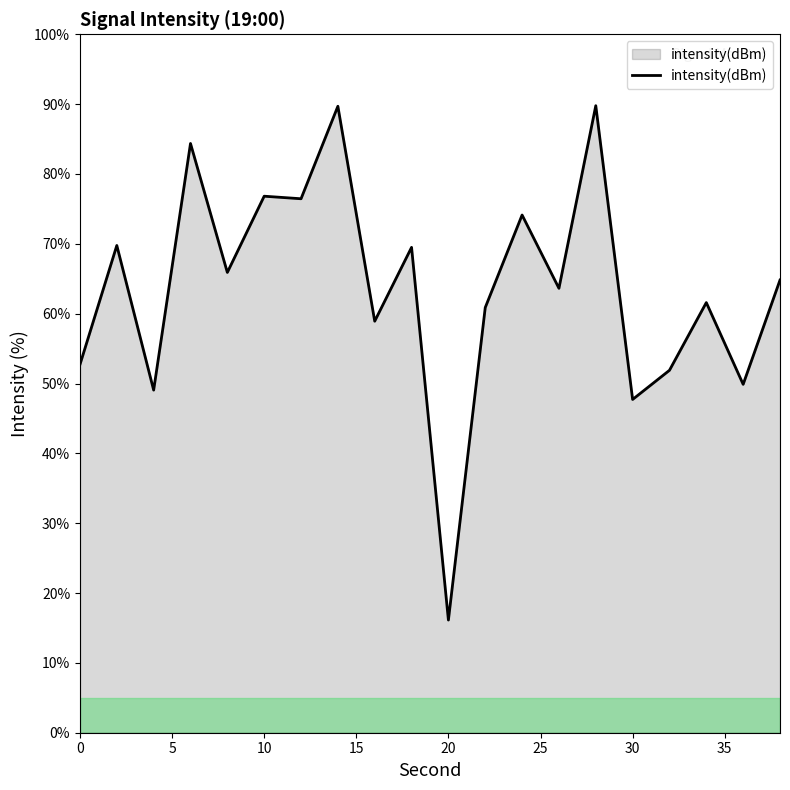

What is the smallest value displayed?

16.1